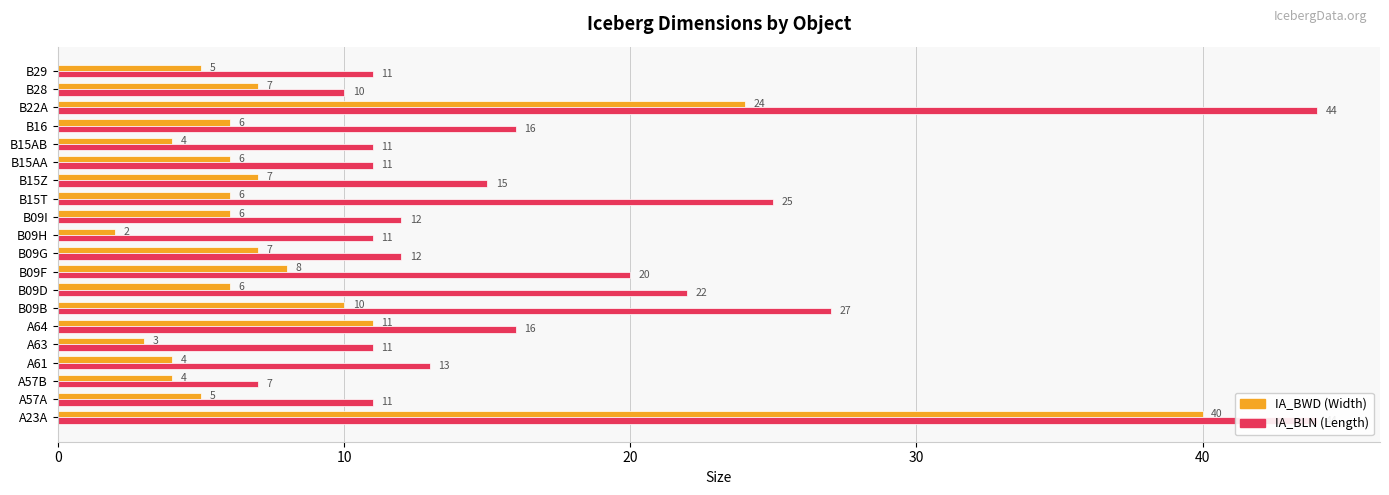

Count the number of categories in the chart.

20